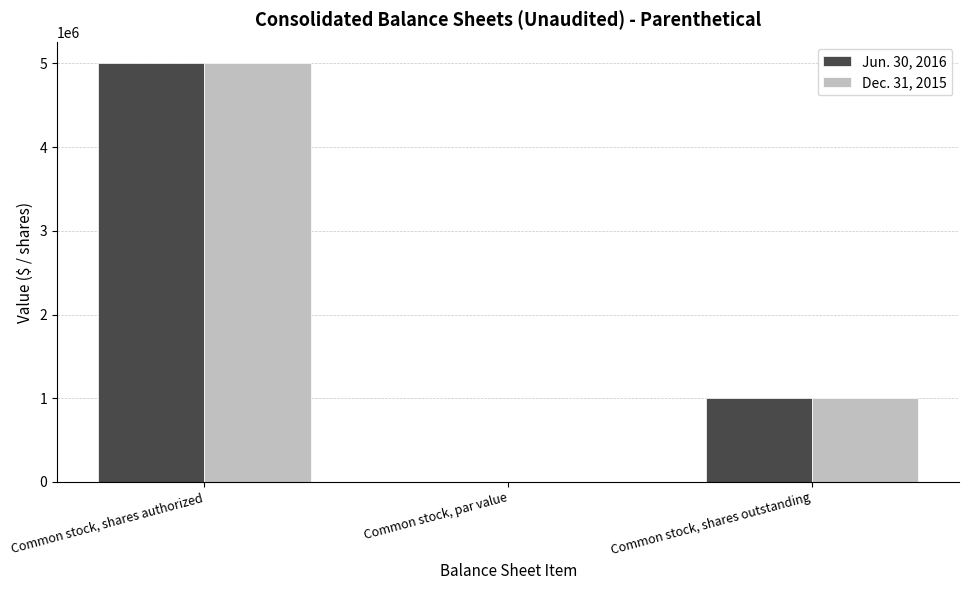

What is the sum of the Jun. 30, 2016 values at Common stock, shares authorized and Common stock, par value?

5000000.0